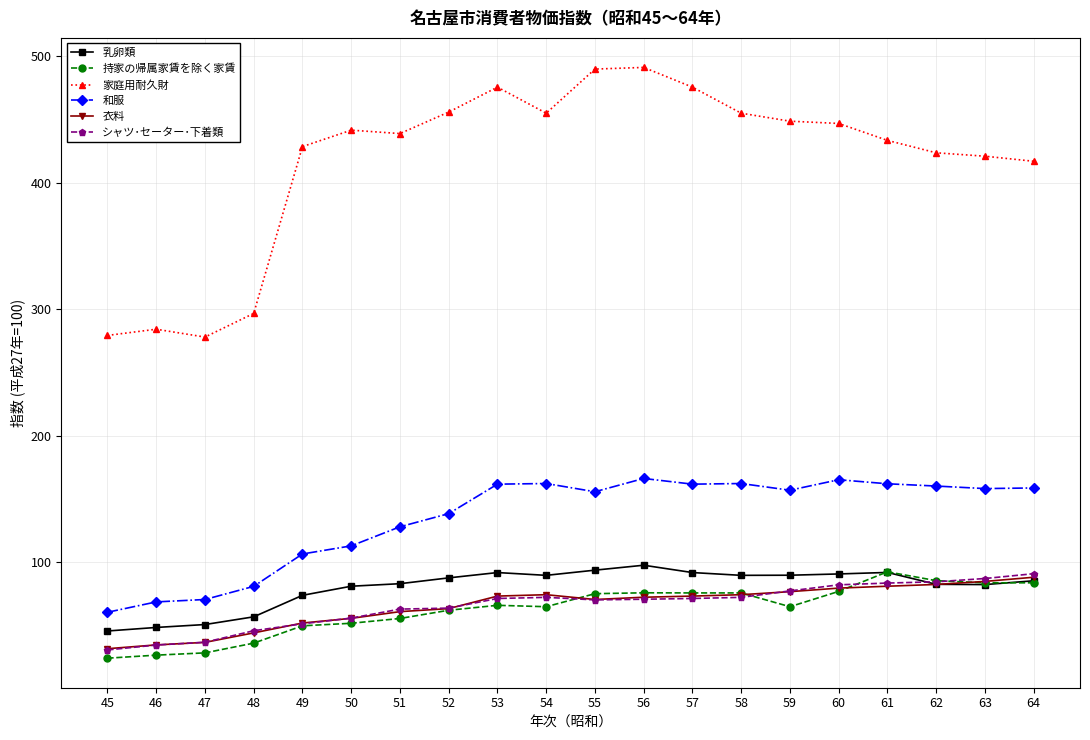

Count the number of categories in the chart.

20